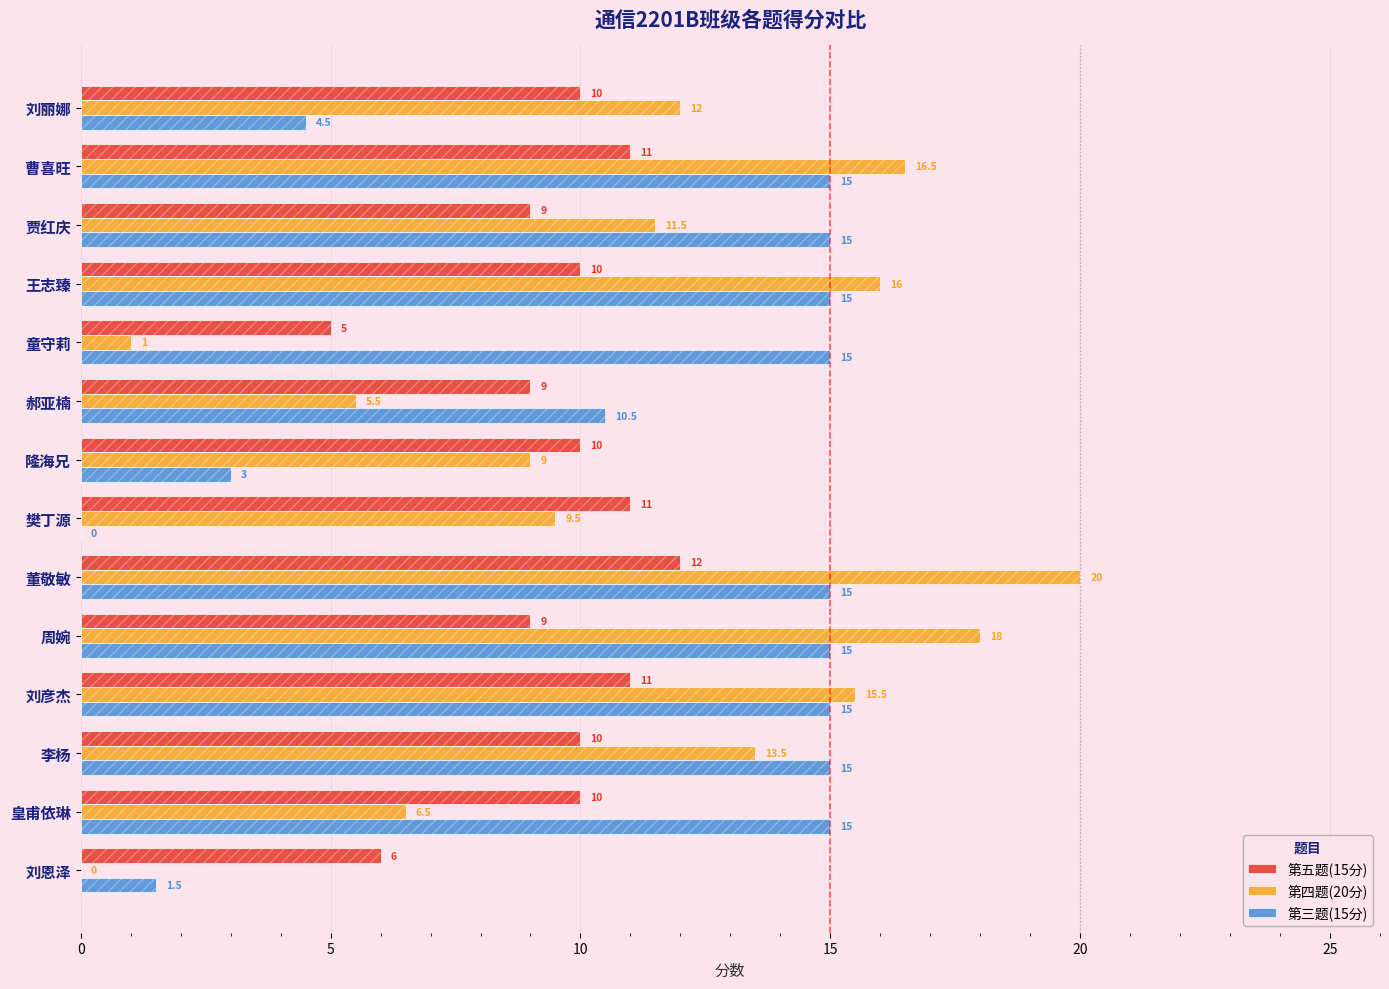

How many values in the 第三题(15分) series are below 15?

5